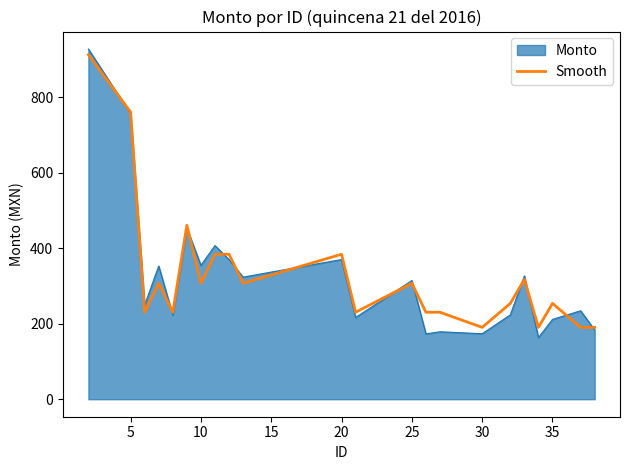

How many lines are shown in the chart?

2